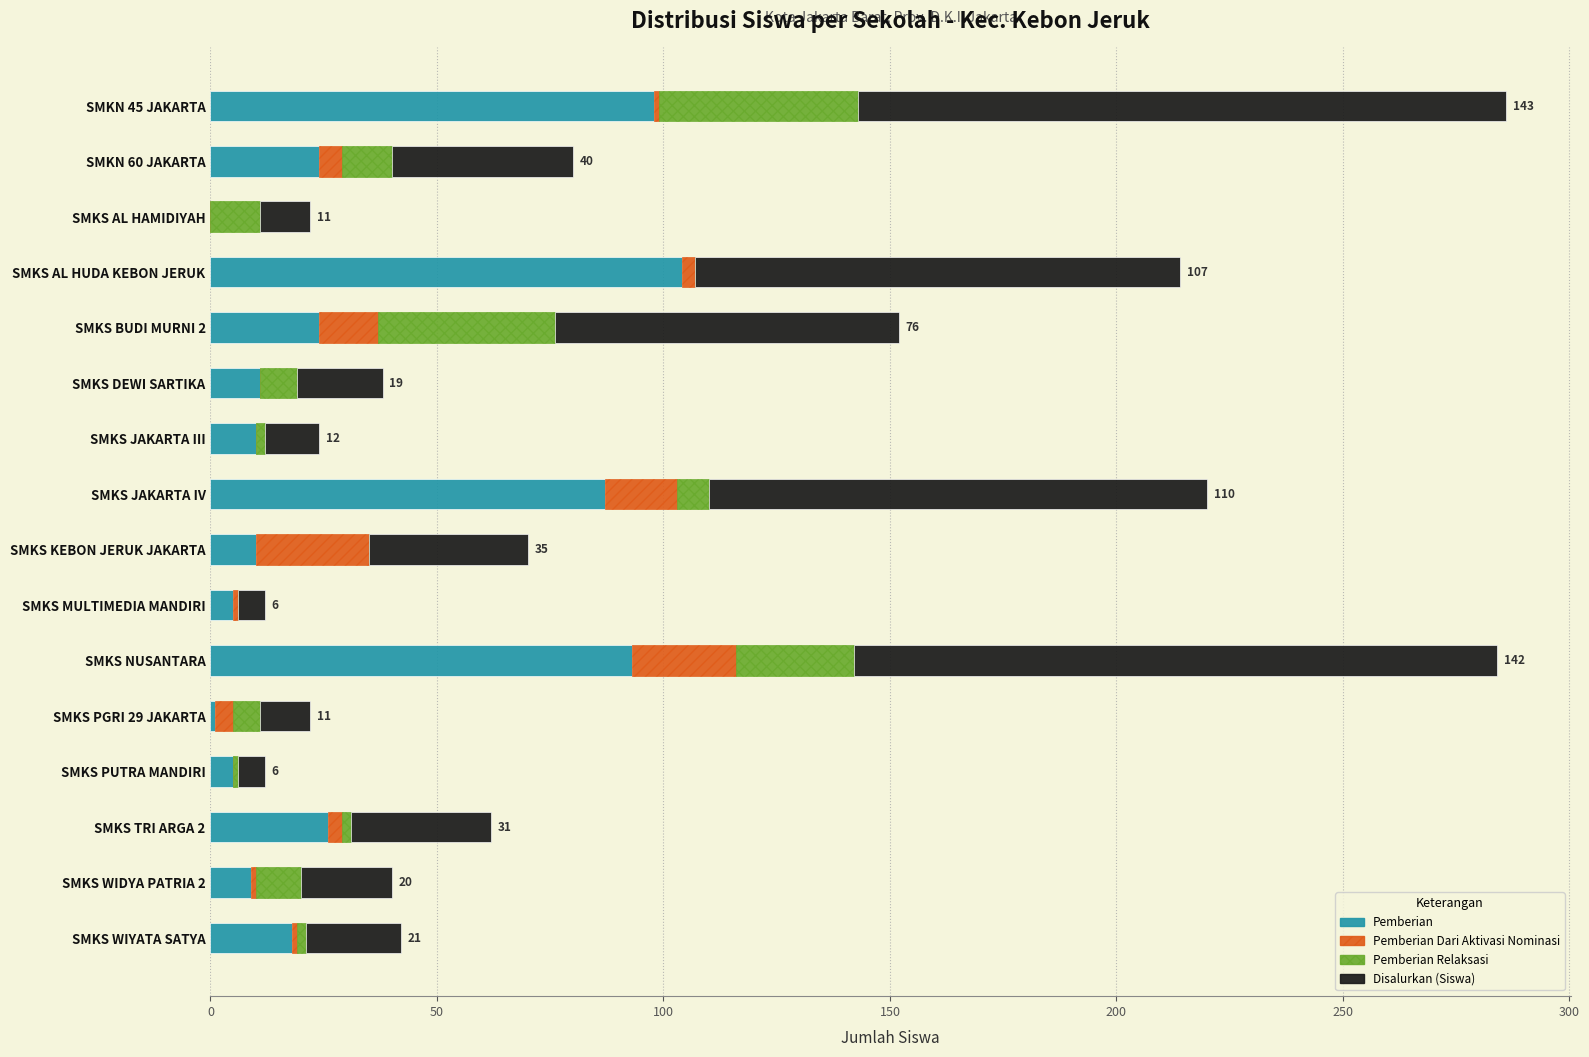

What is the value of the Pemberian Dari Aktivasi Nominasi bar at the 11th from the left?

23